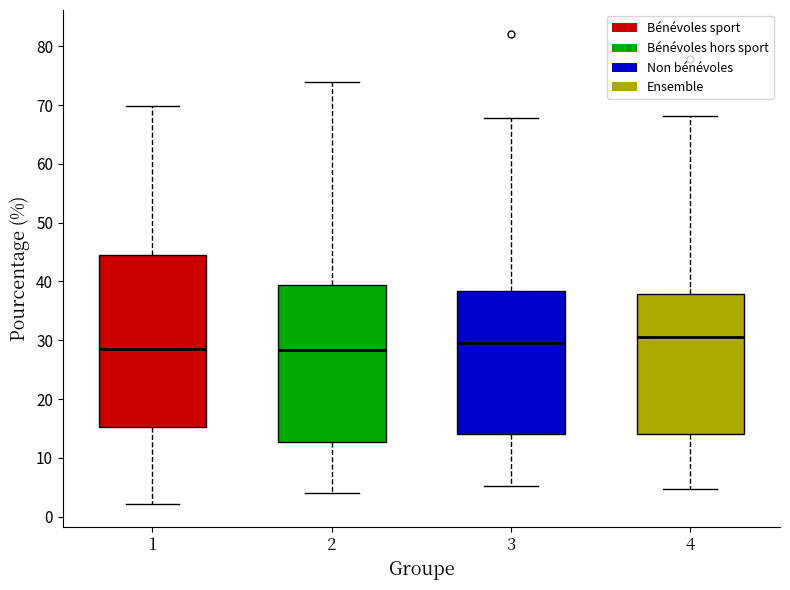

Comparing the boxes themselves (not the whiskers), which one is the tallest?

1